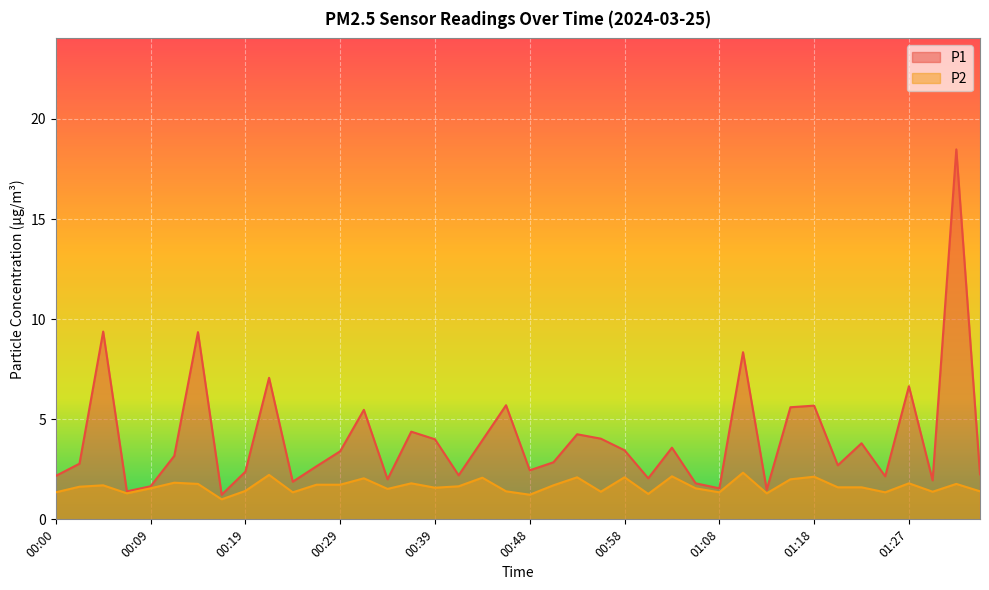

At how many categories does at least one series exceed 1?

40